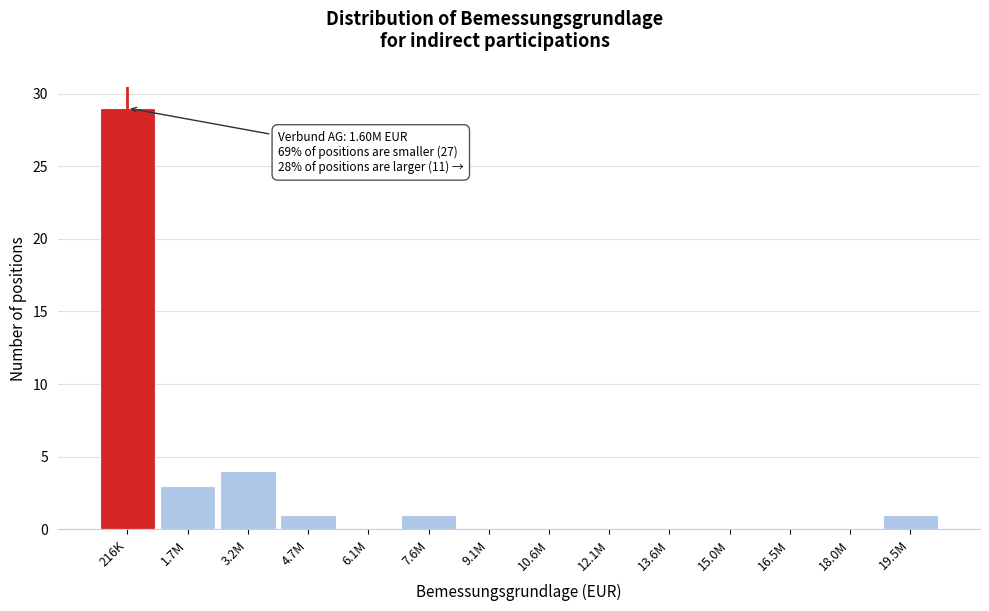

Reading left to right, list all the values displayed in this chart.

216K=29	1.7M=3	3.2M=4	4.7M=1	6.1M=0	7.6M=1	9.1M=0	10.6M=0	12.1M=0	13.6M=0	15.0M=0	16.5M=0	18.0M=0	19.5M=1